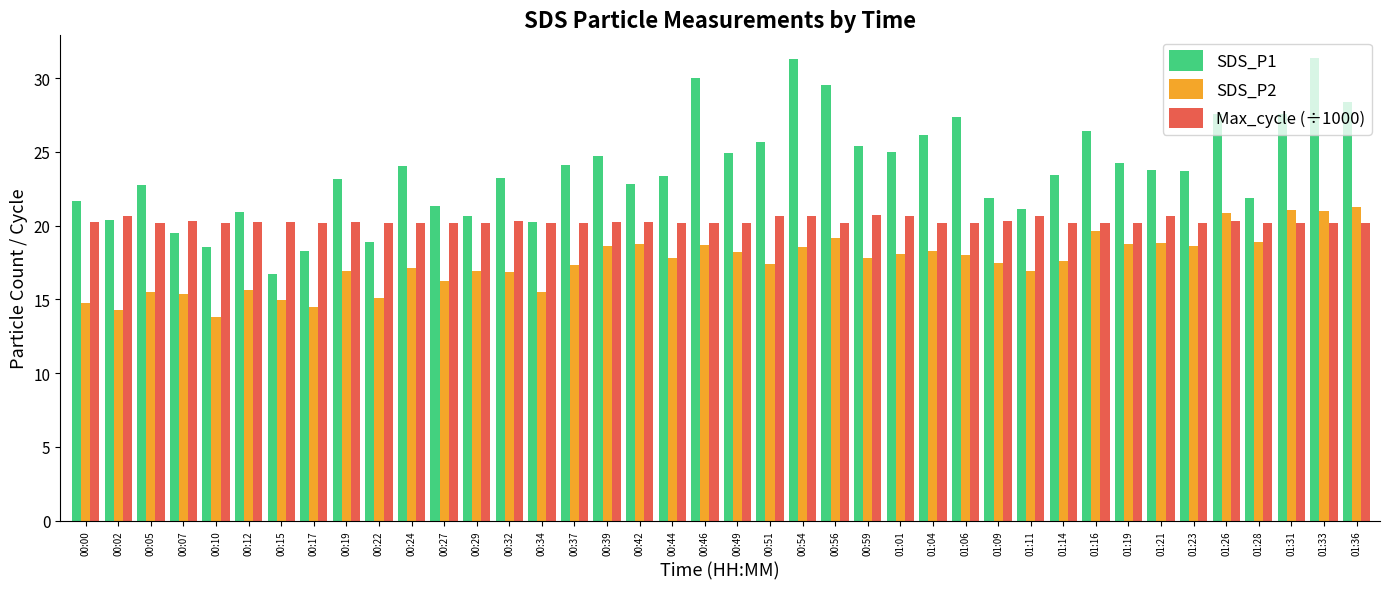

Does the chart contain stacked bars?

No